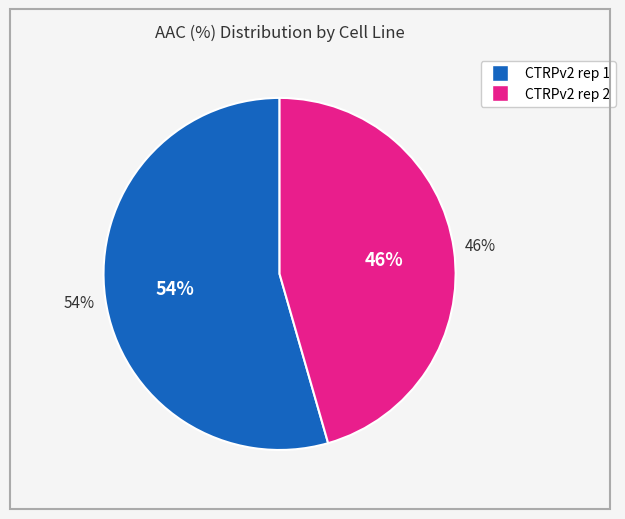

Is it true that CTRPv2 rep 1 is 54% of the pie?

True